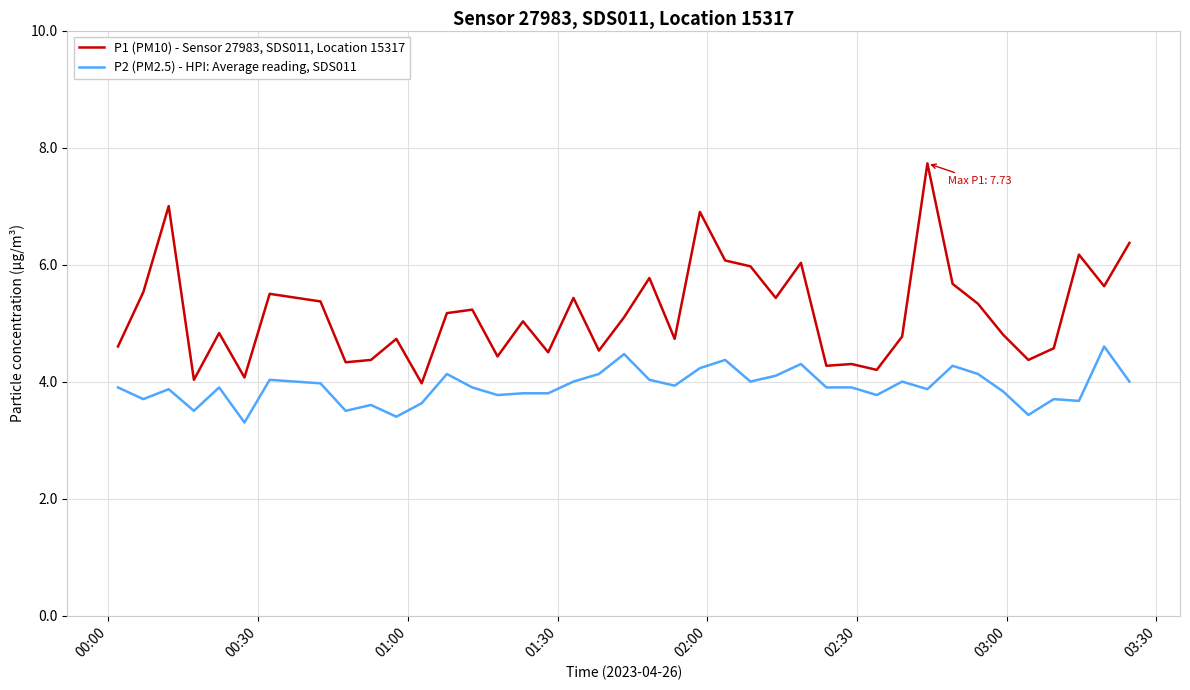

List the series in order of their overall mean, highest first.

P1 (PM10) - Sensor 27983, SDS011, Location 15317, P2 (PM2.5) - HPI: Average reading, SDS011